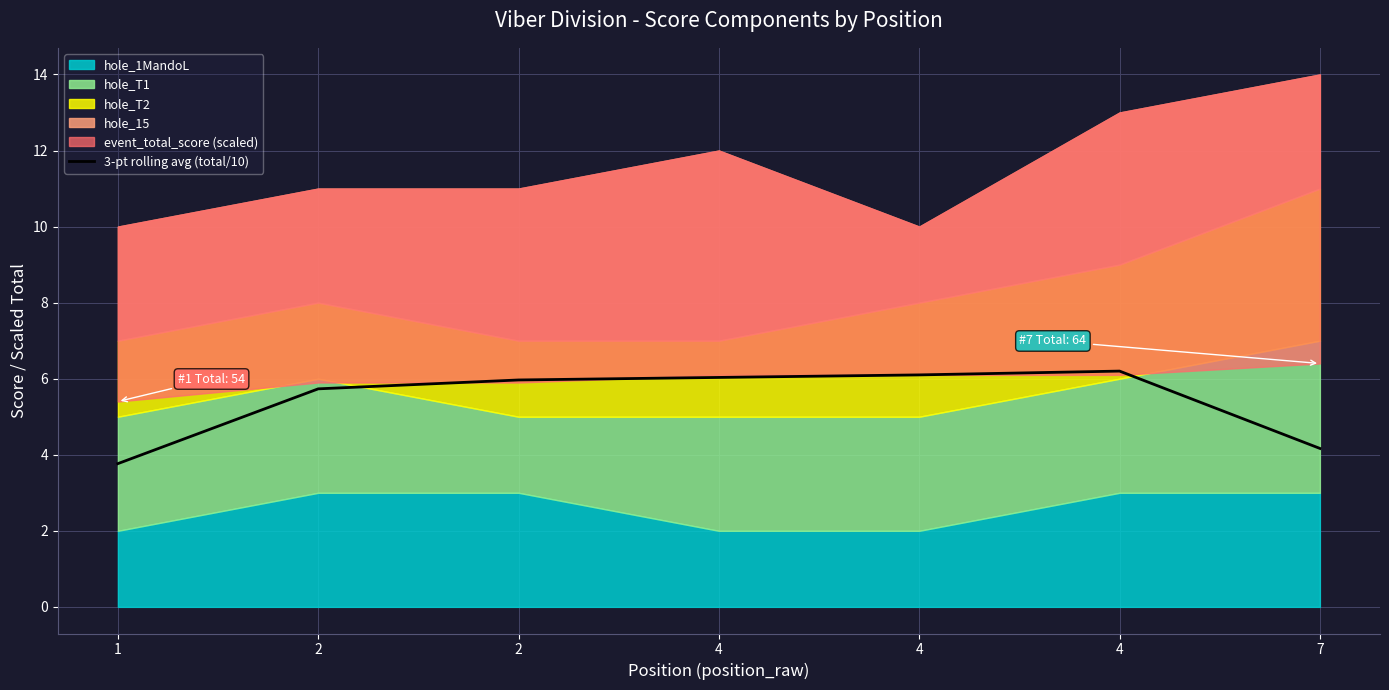

What is the value of the 4th point from the left?

6.0